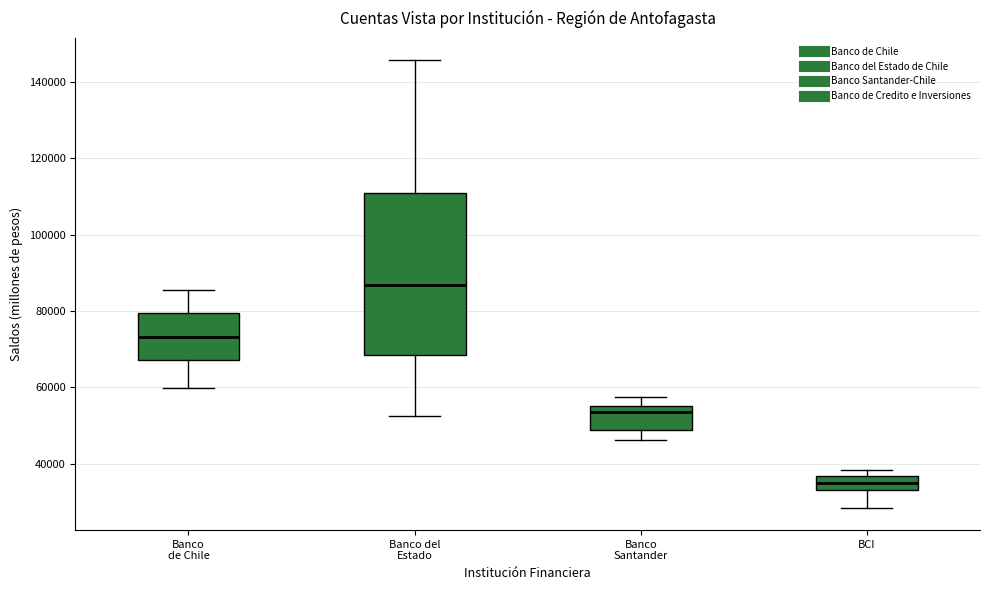

Reading left to right, transcribe this box plot: for each box, give where its median line is, the range the box spans, and where its two whiskers end, as read against the y-axis. The values are not printed on the chart, so give them approximately, as read against the axis.

Banco de Chile: median 74000, box 68000 to 80000, whiskers 60000 to 86000
Banco del Estado: median 86000, box 68000 to 112000, whiskers 52000 to 146000
Banco Santander: median 54000, box 48000 to 56000, whiskers 46000 to 58000
BCI: median 34000 (inside the box), box 34000 to 36000, whiskers 28000 to 38000